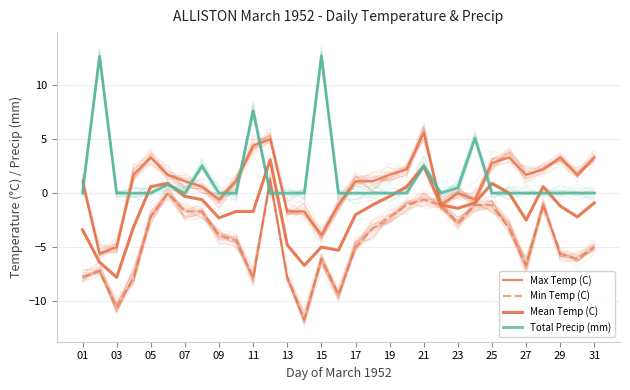

What are all the series names shown in the legend?

Max Temp (C), Min Temp (C), Mean Temp (C), Total Precip (mm)